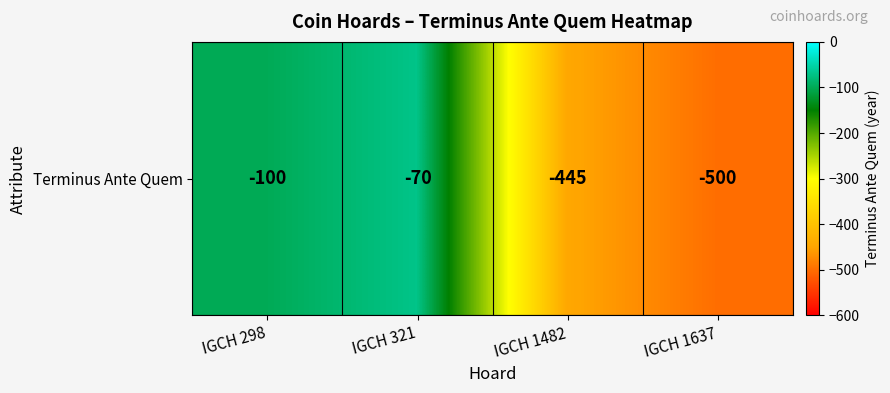

Which category has the highest value across all series?

IGCH 321